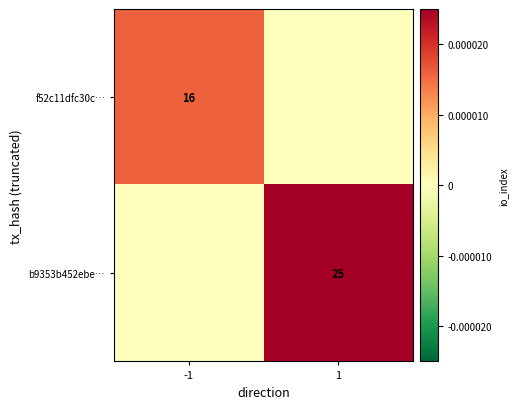

Is the value of f52c11dfc30c… at -1 greater than the value of b9353b452ebe… at 1?

No